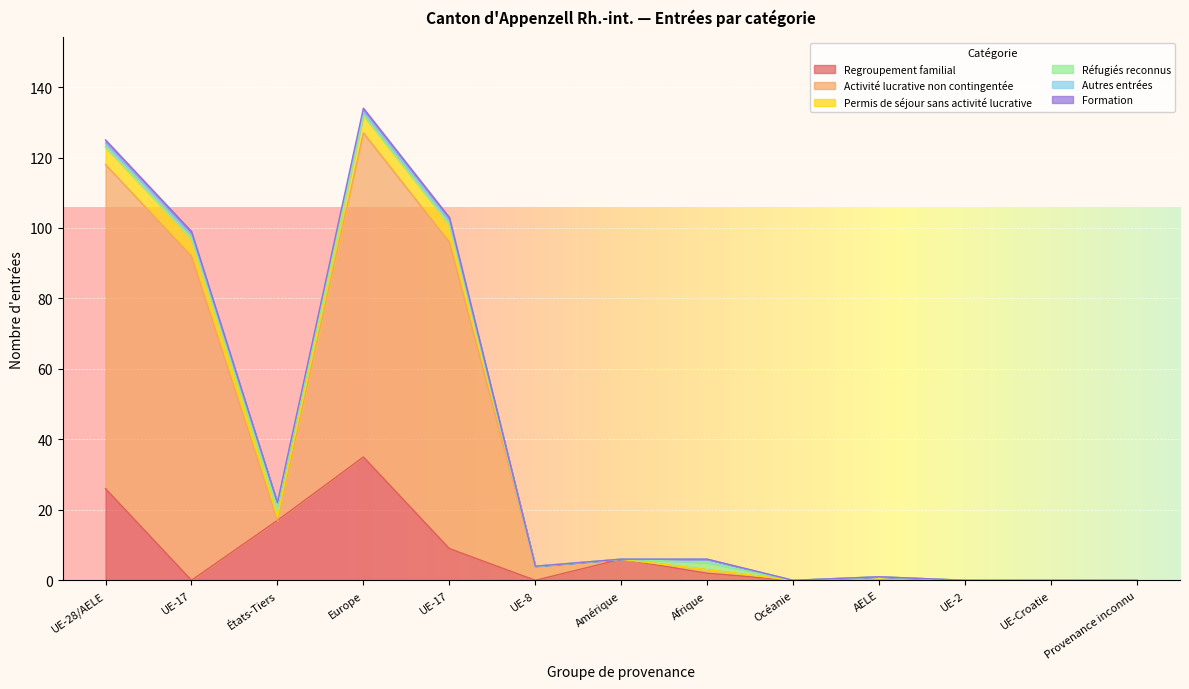

Does the chart display data point markers on the line(s)?

No